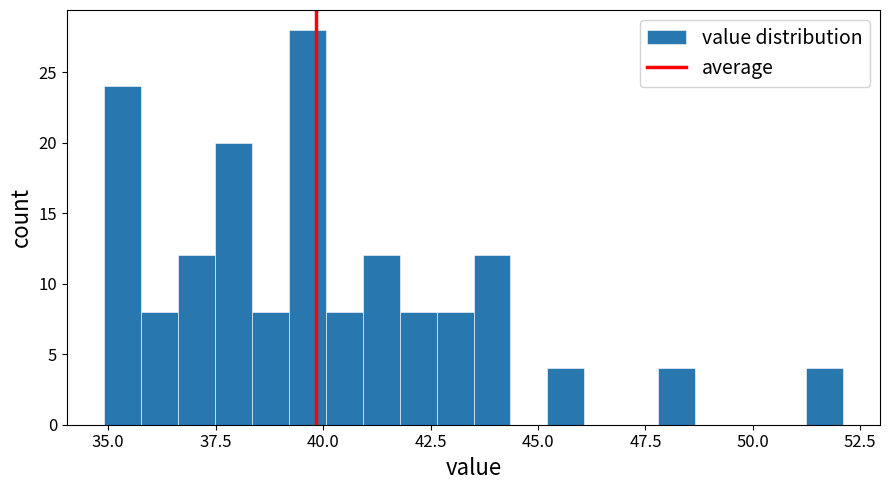

Read against the x-axis, roughly where is the centre of the tallest bar?

39.5